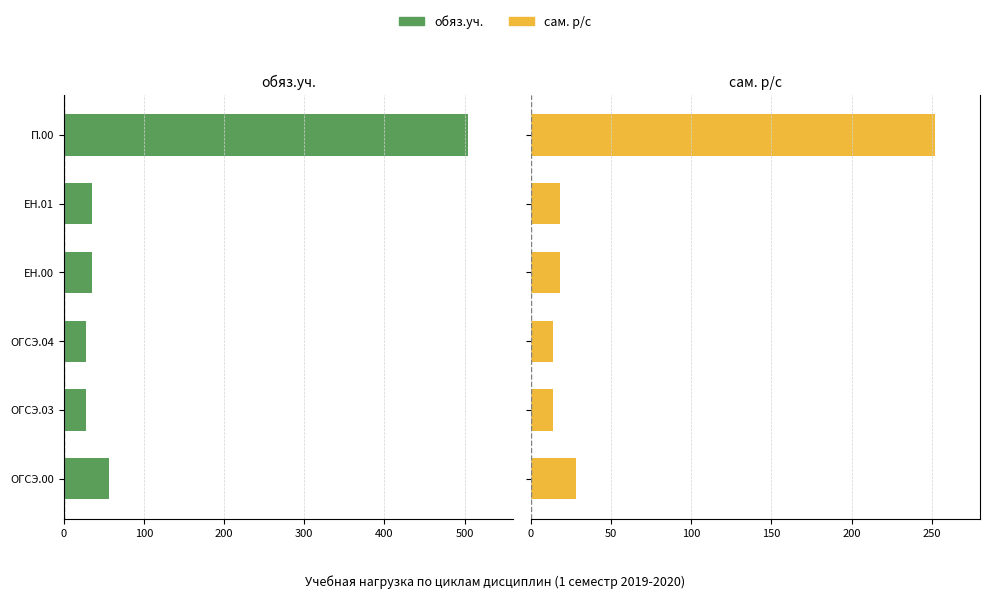

Between 300 and 200, which is larger?

300